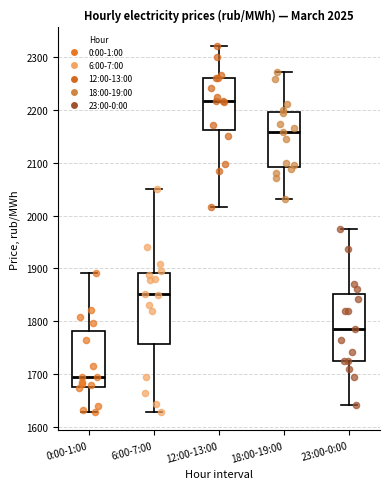

Which box has the lowest median line?

0:00-1:00